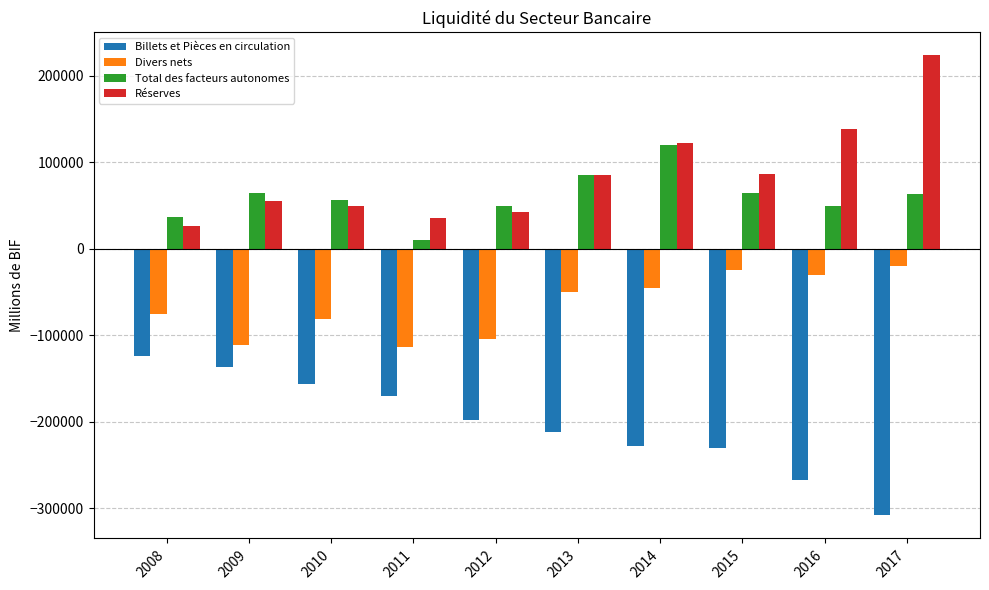

What is the total value across all series at 2017?

-41258.5